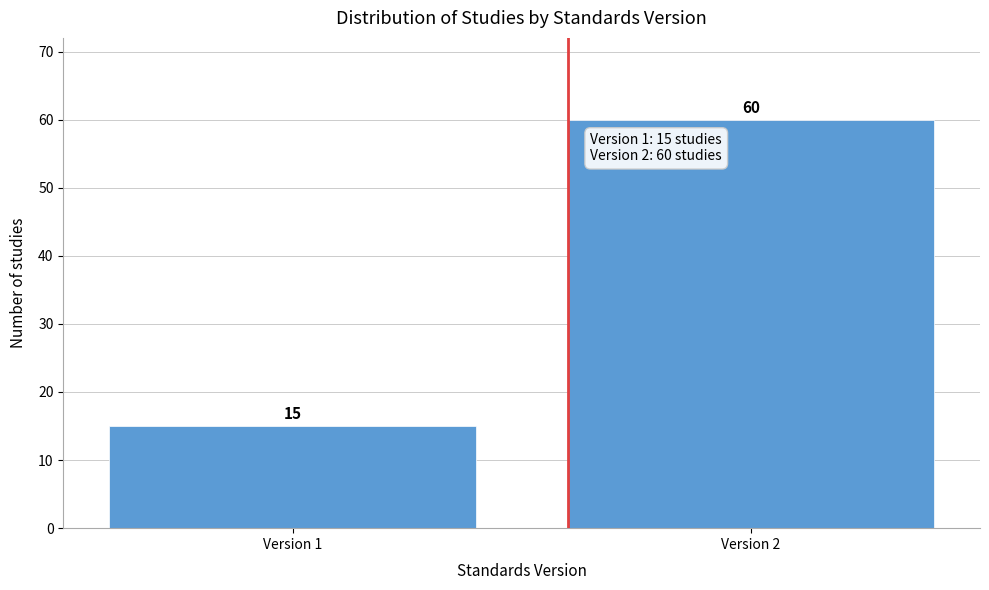

Reading right to left, list all the values displayed in this chart.

Version 2=60	Version 1=15